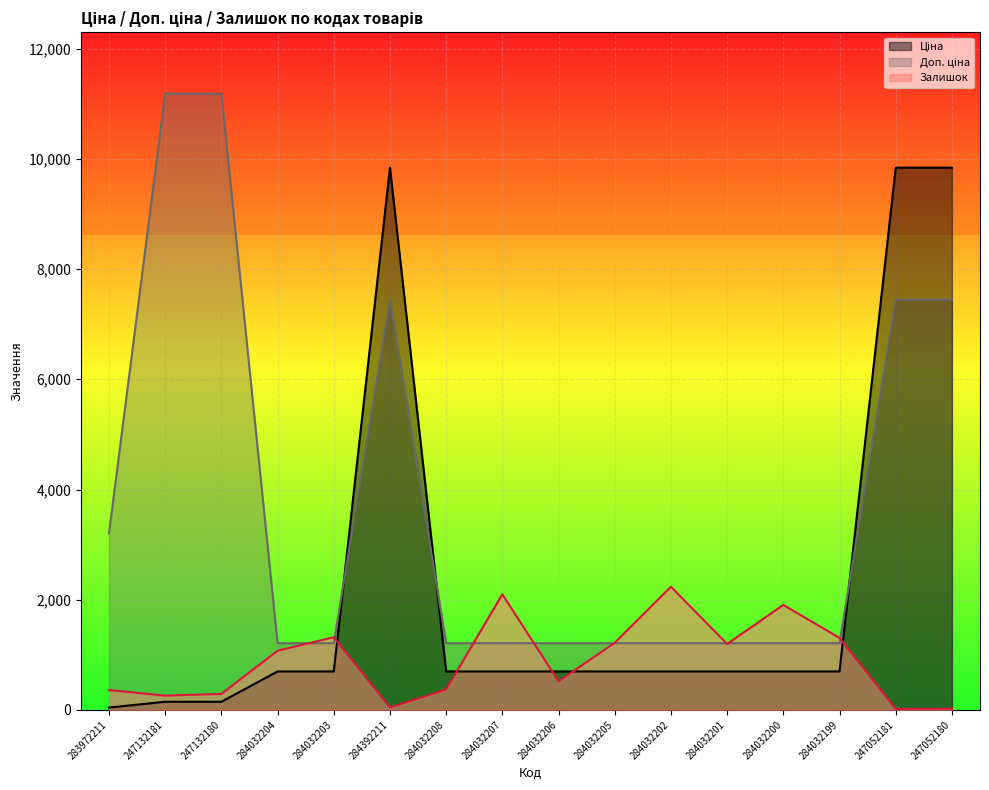

What is the difference between the Залишок values at 284032207 and 247132181?

1839.0